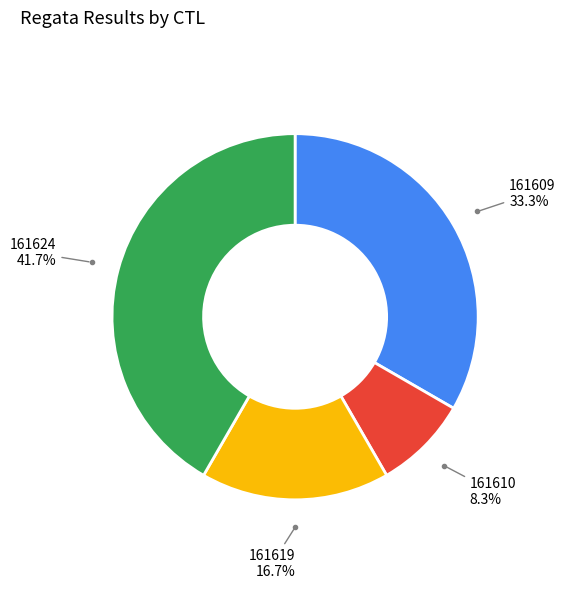

Rank the categories by value from lowest to highest.

161610, 161619, 161609, 161624